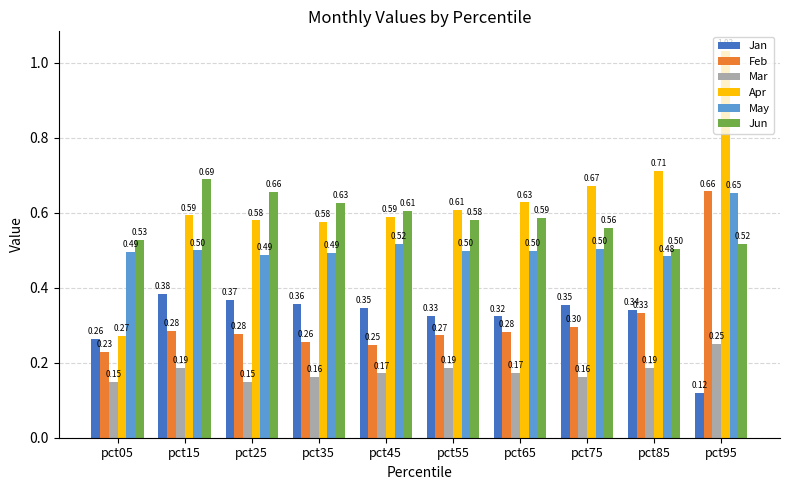

Is the value of Apr at pct85 greater than the value of Jun at pct75?

Yes